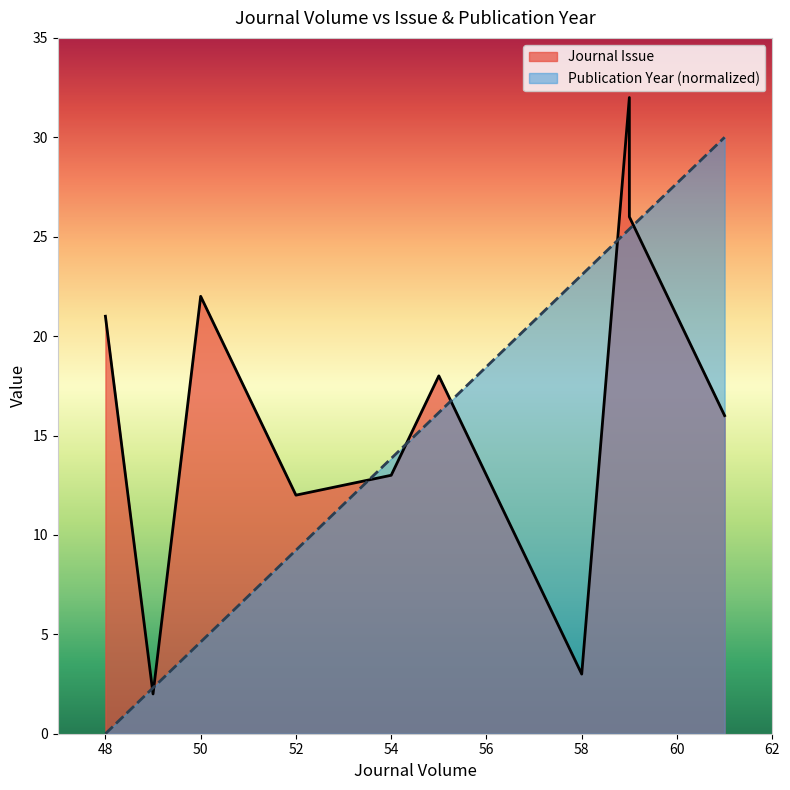

Is it true that the value at 58 is 37.9?

False